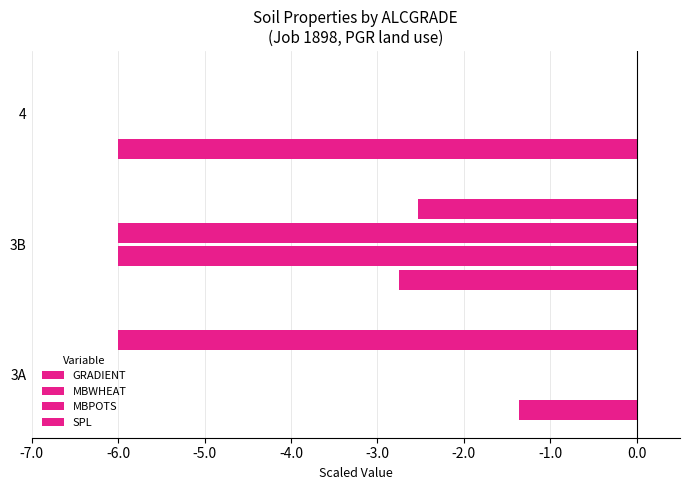

How many data points does each series have?

3